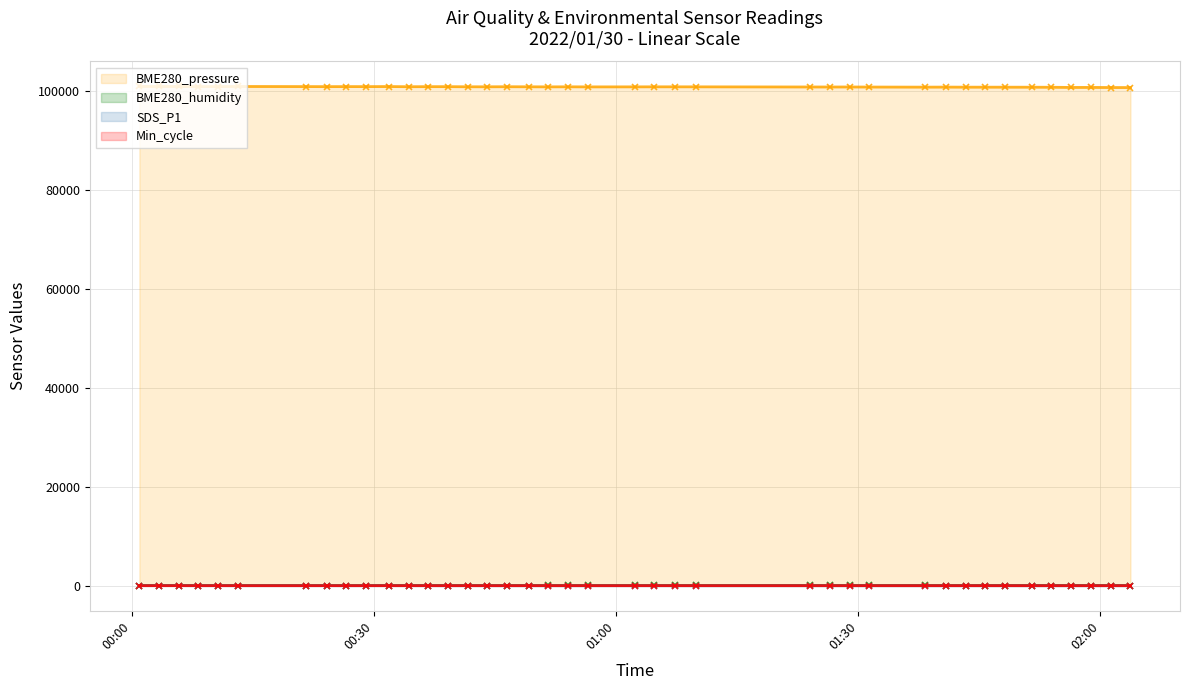

What is the greatest value displayed?

100946.9